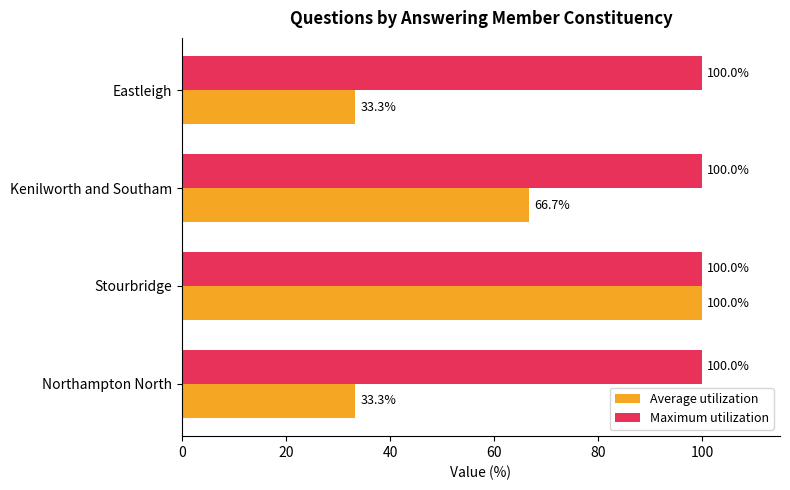

Is it true that Average utilization equals 33.3 at Northampton North?

True